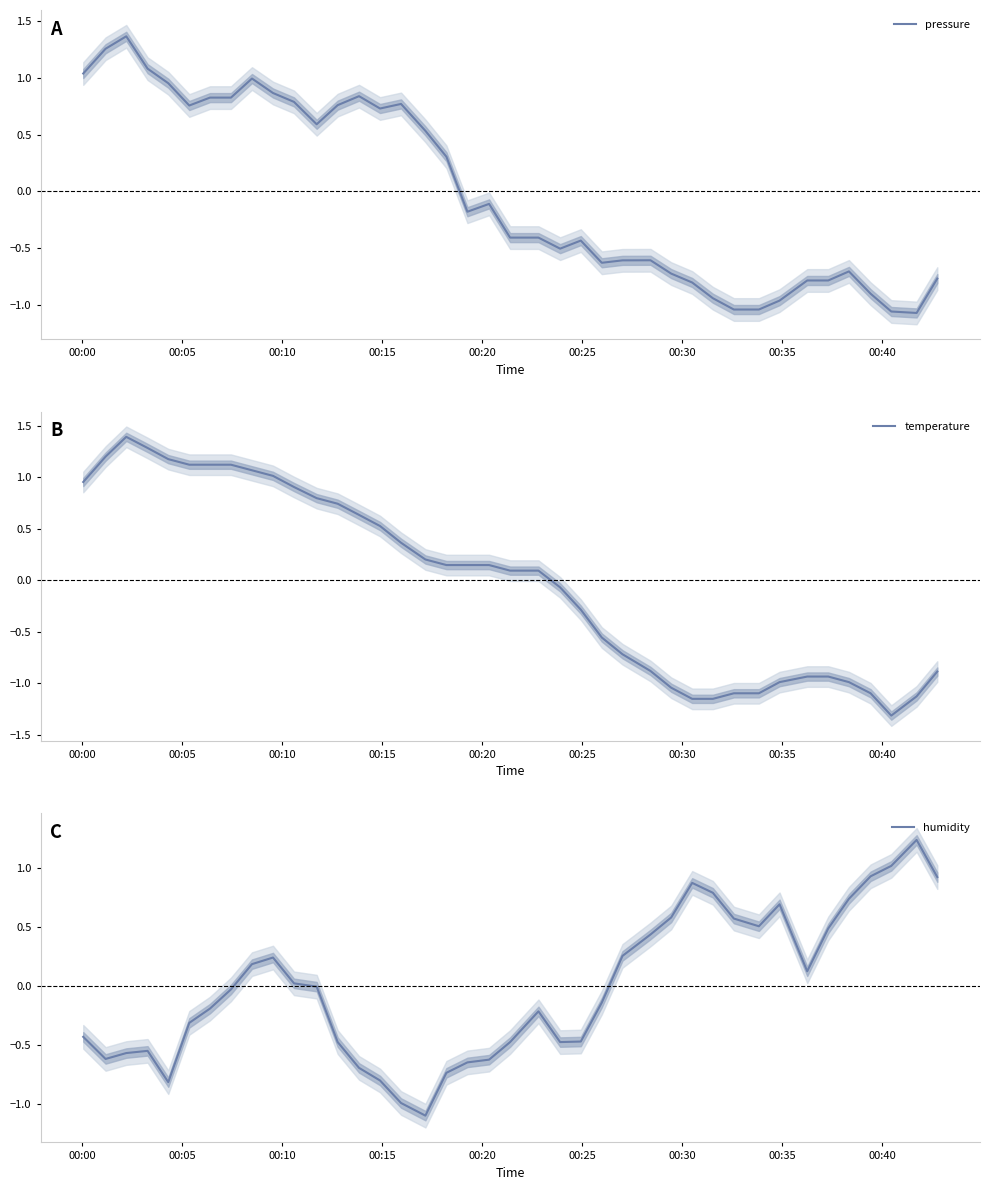

What is the maximum value for temperature?

1.4